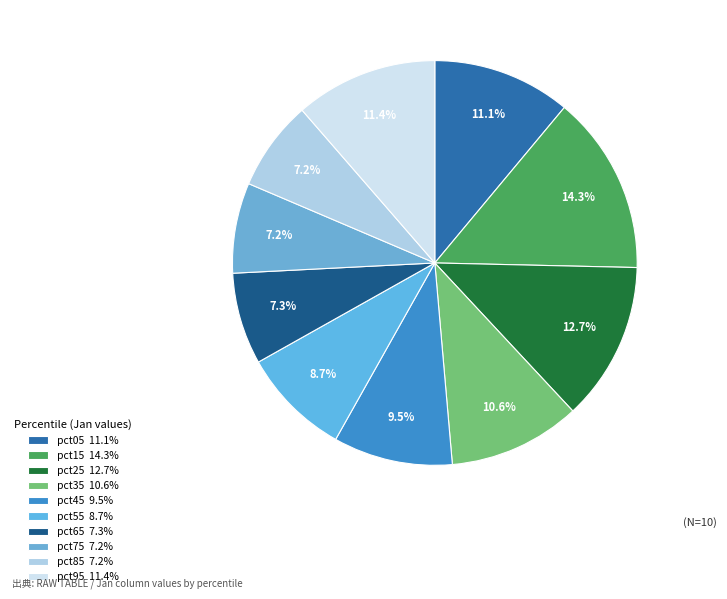

To the nearest percent, what is the difference between the largest and smallest slice percentages?

7%